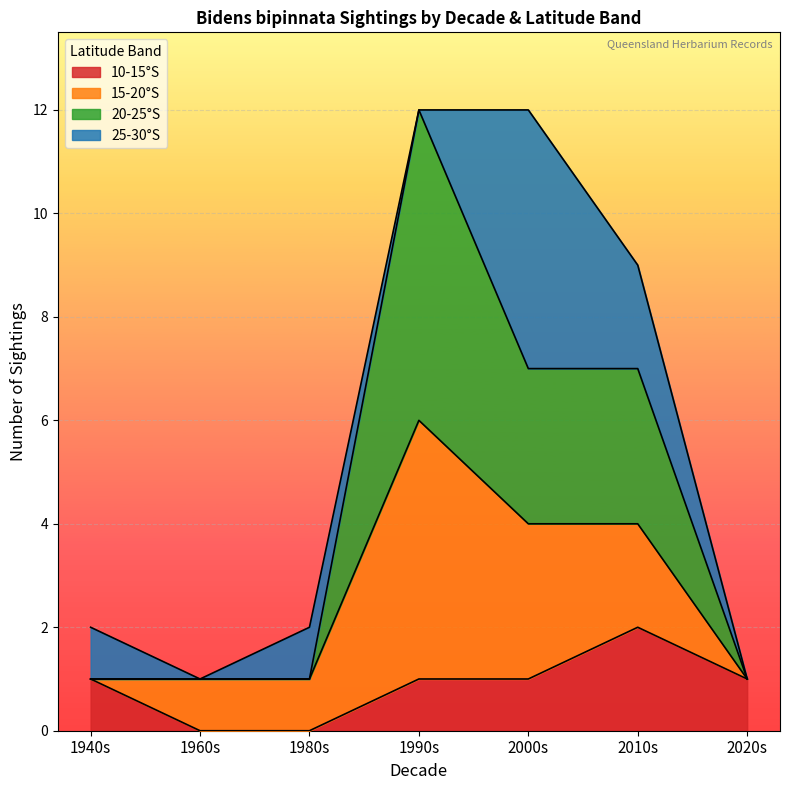

True or false: 2020s and 2010s intersect in this chart.

False